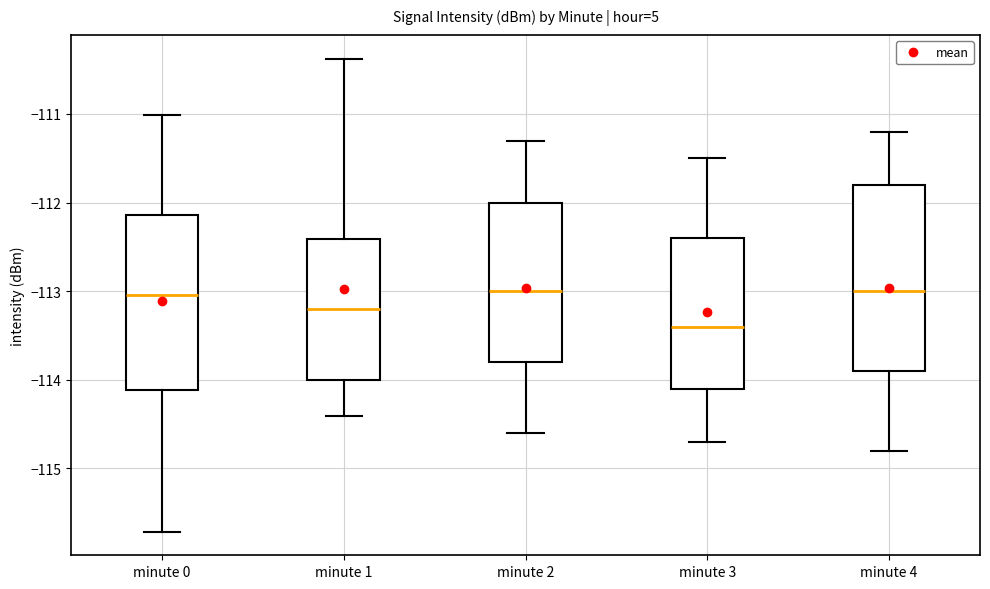

Reading left to right, transcribe this box plot: for each box, give where its median line is, the range the box spans, and where its two whiskers end, as read against the y-axis. The values are not printed on the chart, so give them approximately, as read against the axis.

minute 0: median -113.0, box -114.1 to -112.1, whiskers -115.7 to -111.0
minute 1: median -113.2, box -114.0 to -112.4, whiskers -114.4 to -110.4
minute 2: median -113.0, box -113.8 to -112.0, whiskers -114.6 to -111.3
minute 3: median -113.4, box -114.1 to -112.4, whiskers -114.7 to -111.5
minute 4: median -113.0, box -113.9 to -111.8, whiskers -114.8 to -111.2